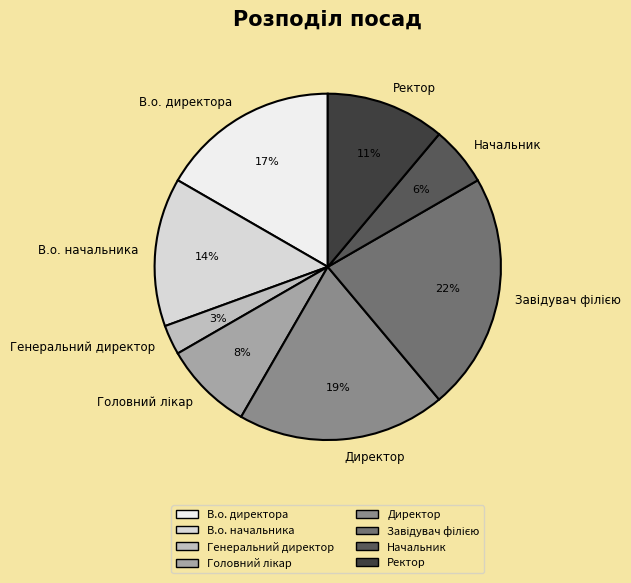

How many slices are in this pie chart?

8